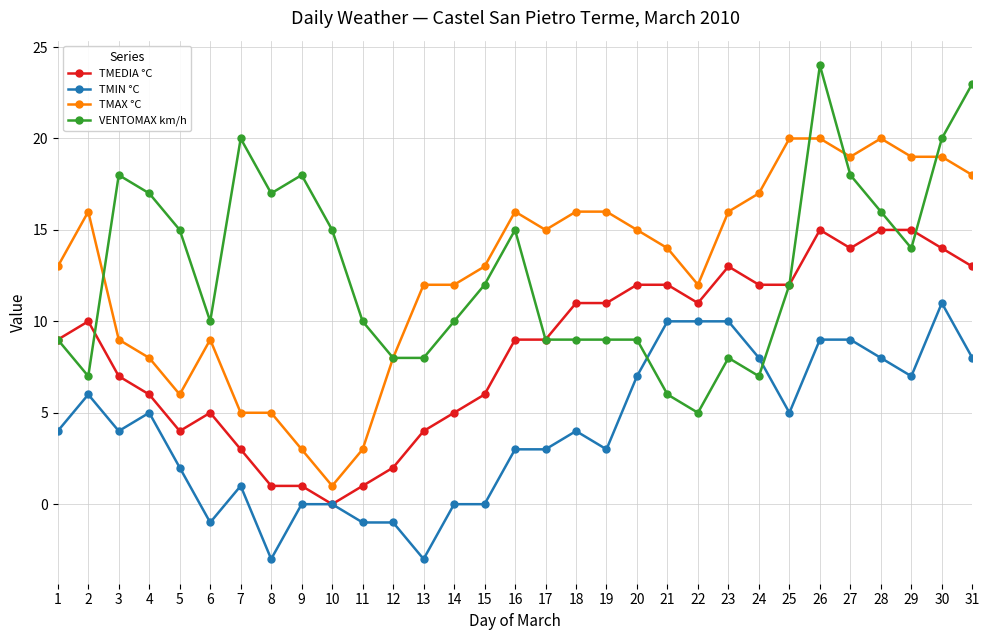

Rank the series by their maximum value, from lowest to highest.

TMIN °C, TMEDIA °C, TMAX °C, VENTOMAX km/h